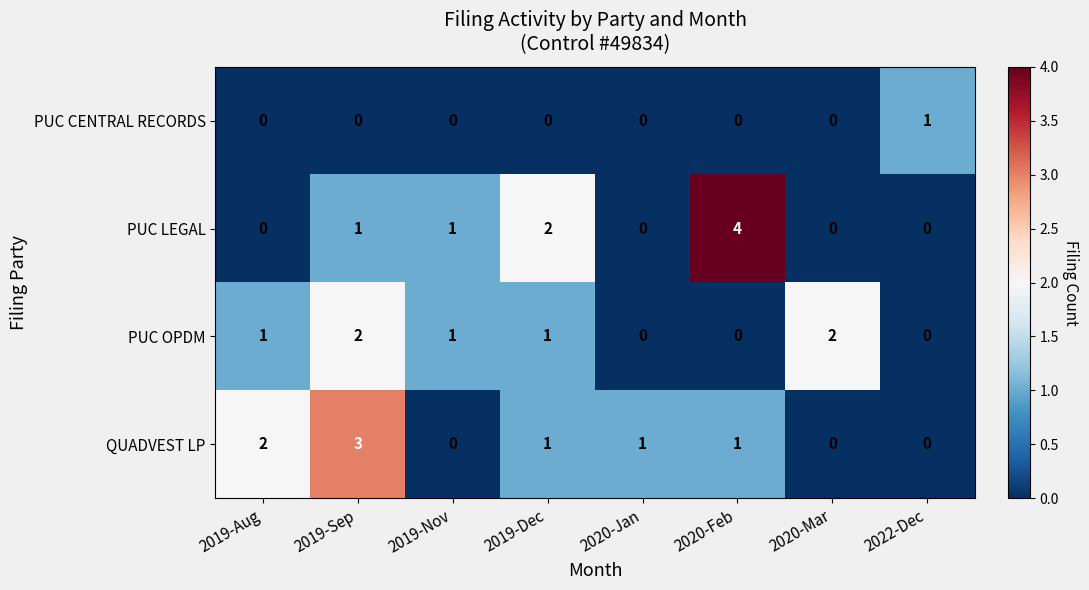

What is the maximum value shown in the chart?

4